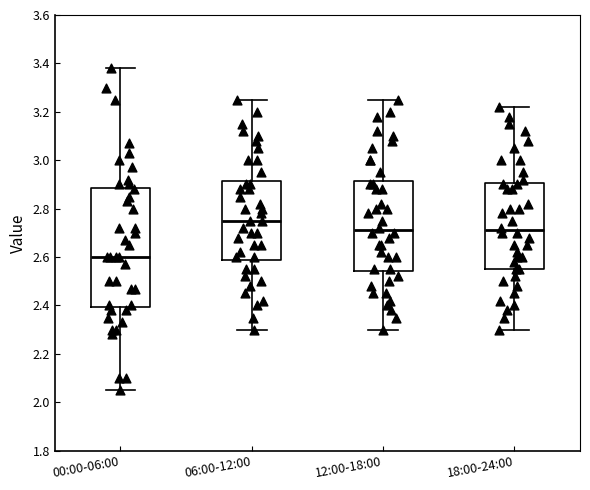

Reading left to right, read every box against the y-axis: the position of its median line, the range the box covers, and the ends of its whiskers. The values are not printed on the chart, so give them approximately, as read against the axis.

00:00-06:00: median 2.60, box 2.40 to 2.88, whiskers 2.06 to 3.38
06:00-12:00: median 2.76, box 2.58 to 2.92, whiskers 2.30 to 3.26
12:00-18:00: median 2.72, box 2.54 to 2.92, whiskers 2.30 to 3.26
18:00-24:00: median 2.72, box 2.56 to 2.90, whiskers 2.30 to 3.22